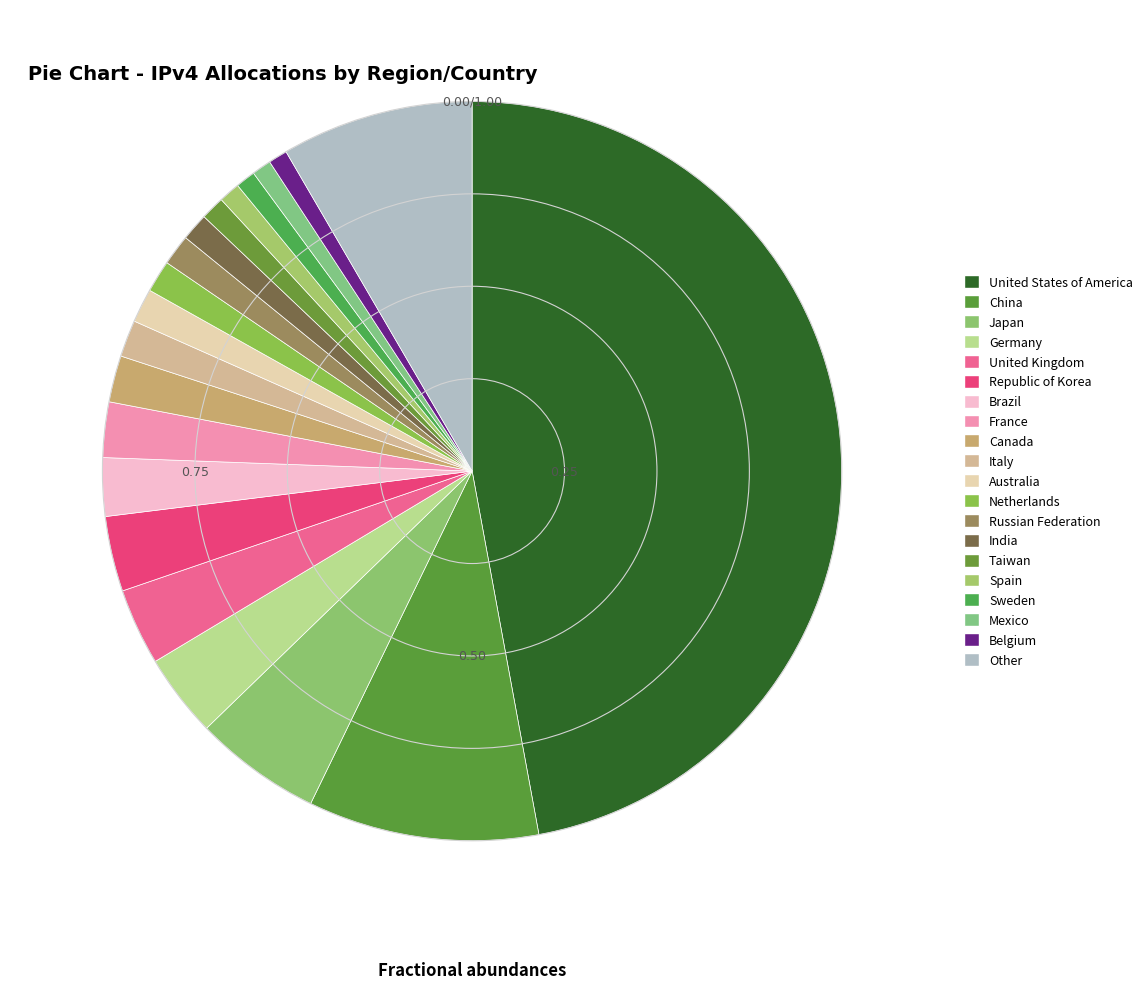

Rank the categories by value from lowest to highest.

Belgium, Mexico, Sweden, Spain, Taiwan, India, Russian Federation, Netherlands, Australia, Italy, Canada, France, Brazil, Republic of Korea, United Kingdom, Germany, Japan, Other, China, United States of America